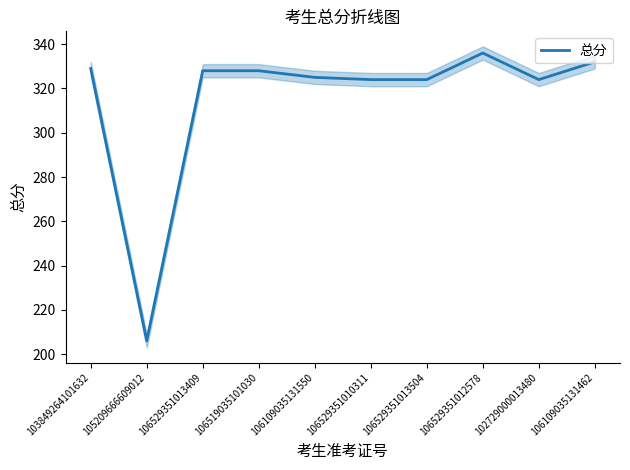

The chart shows a value of 75 at 106529351010311. True or false?

False